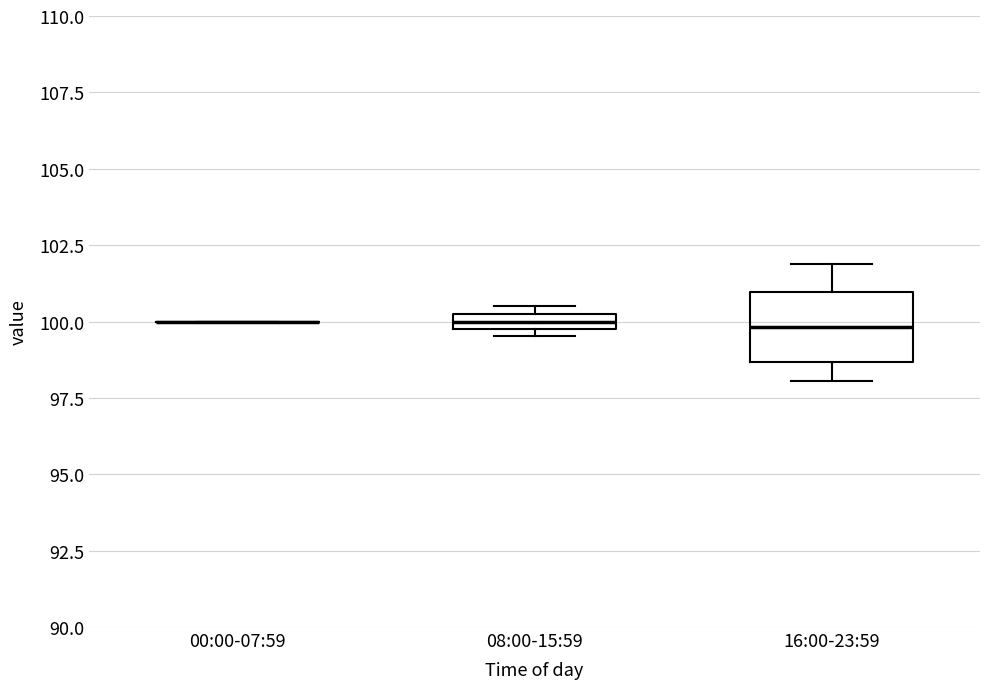

Comparing the boxes themselves (not the whiskers), which one is the tallest?

16:00-23:59